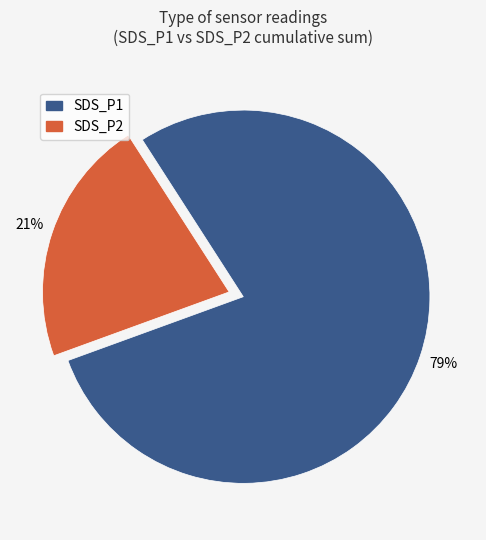

Does any single category account for the majority?

Yes